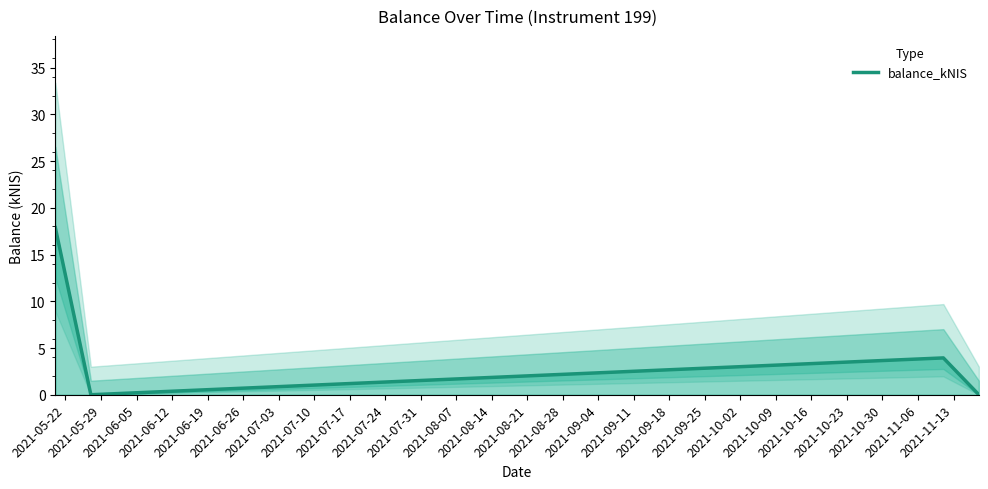

True or false: balance_kNIS has more than 1 interior local peaks.

False